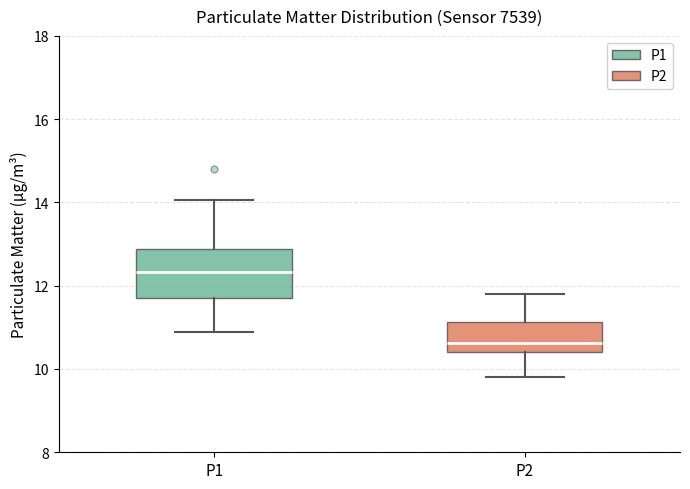

Which box's median line is the highest?

P1